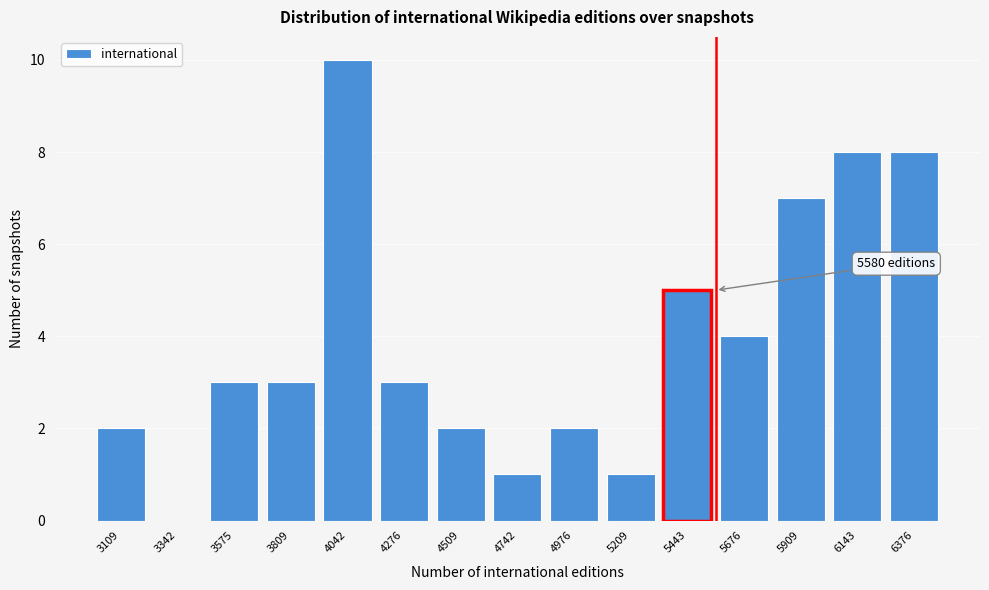

Reading left to right, transcribe all the data shown in this chart.

3109=2	3342=0	3575=3	3809=3	4042=10	4276=3	4509=2	4742=1	4976=2	5209=1	5443=5	5676=4	5909=7	6143=8	6376=8